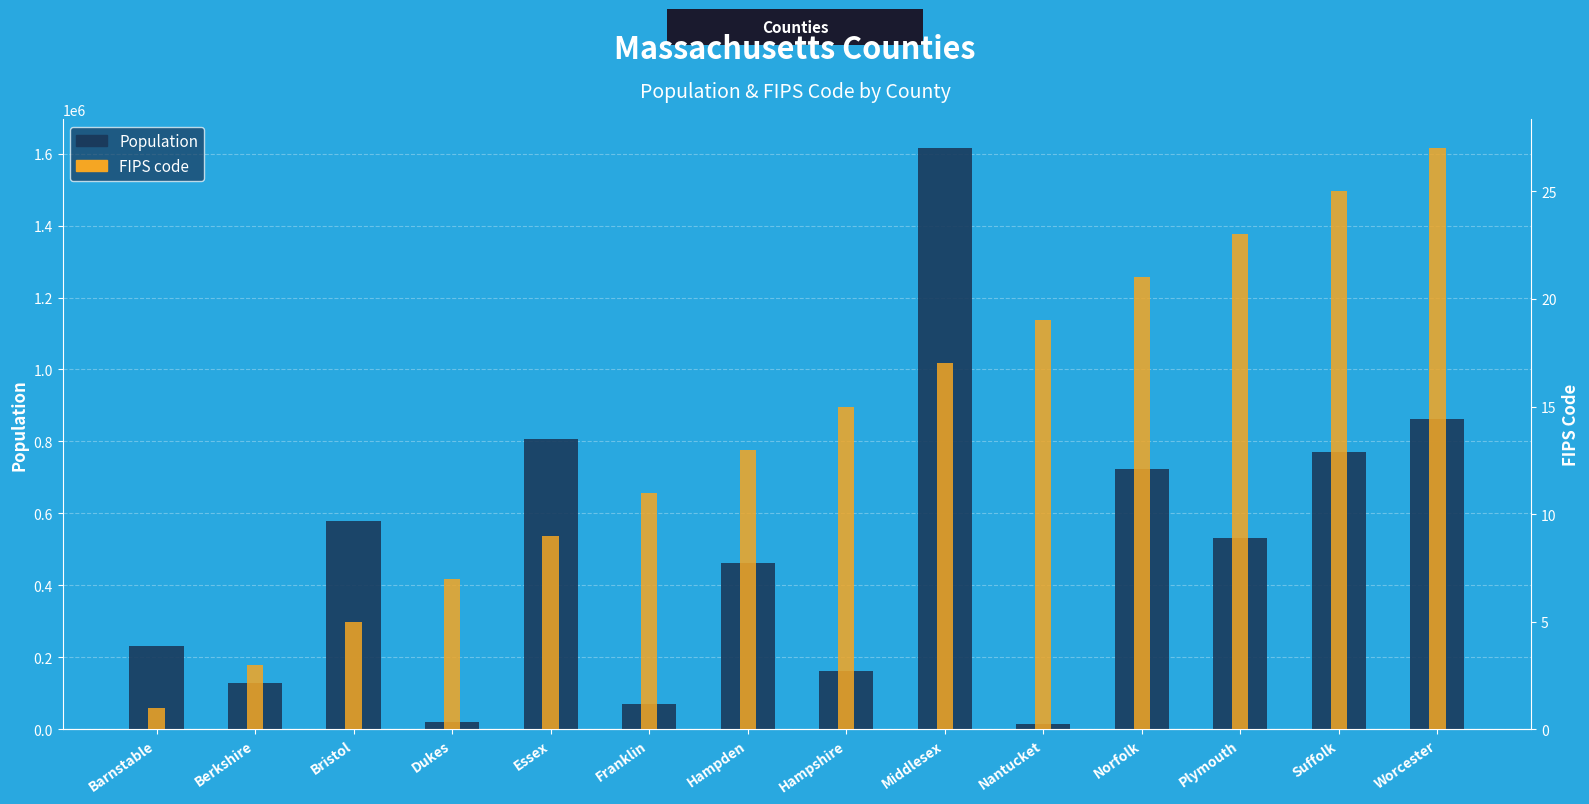

Rank the series by their average value, from lowest to highest.

FIPS code, Population